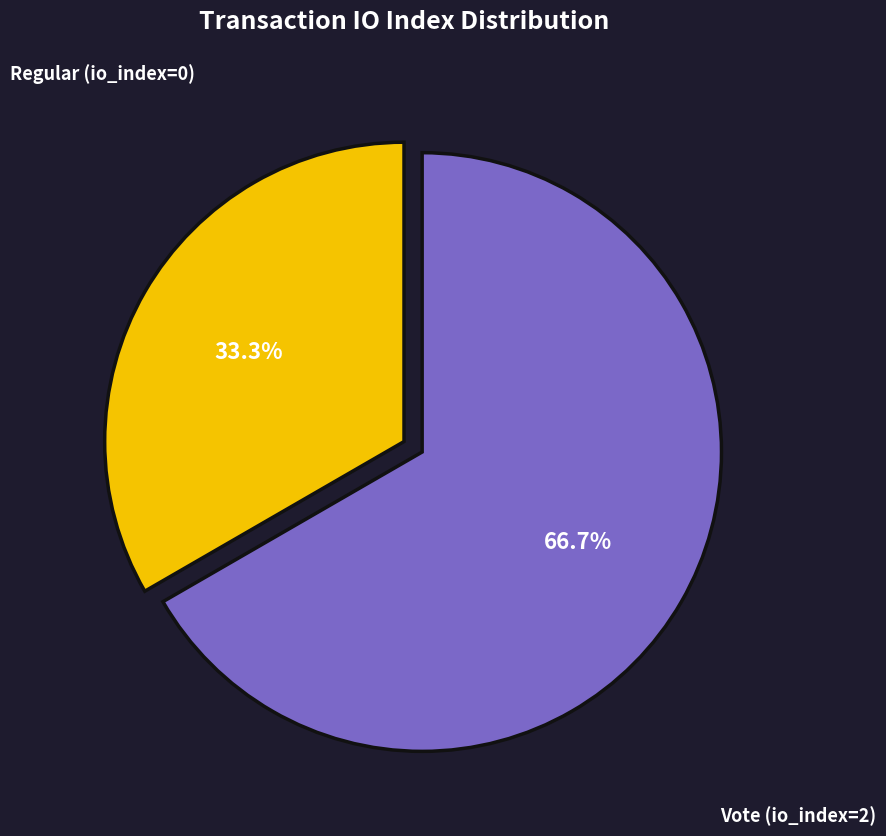

Does any single category account for the majority?

Yes